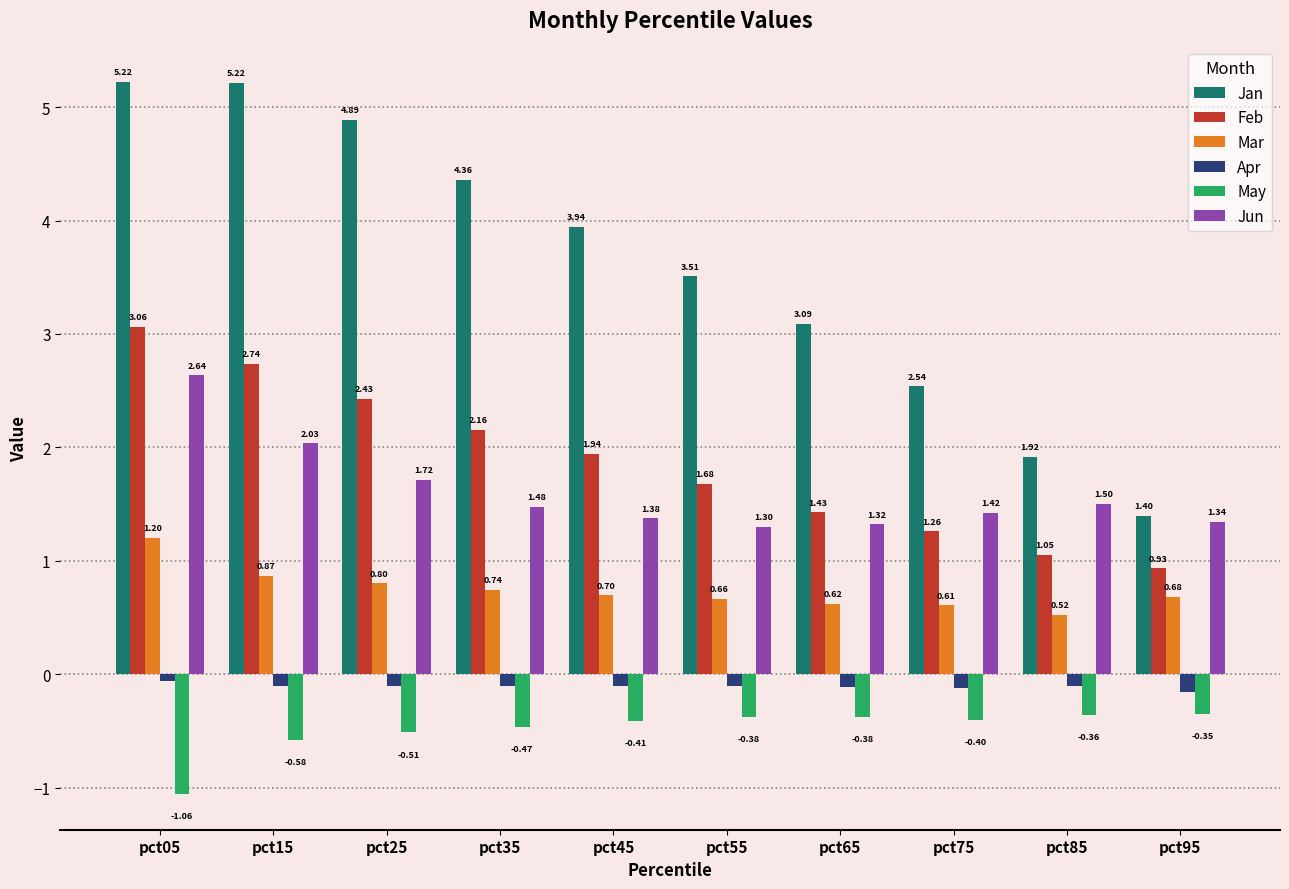

Which category has the lowest value in the Mar series?

pct85